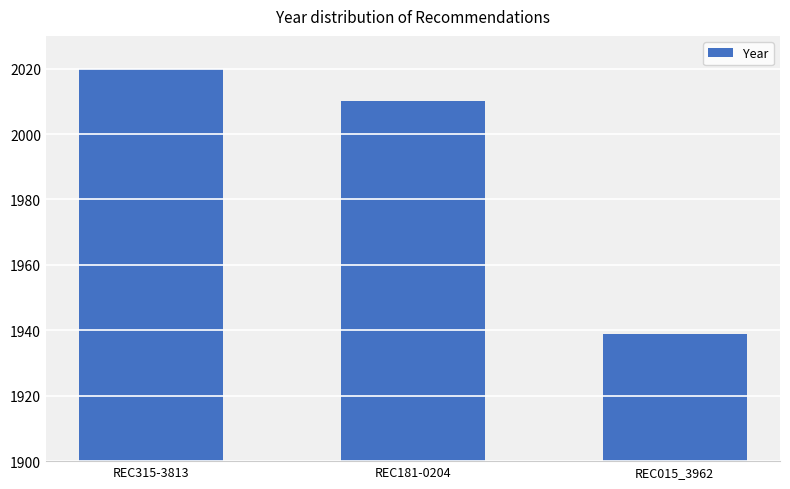

What is the sum of all values?

5969